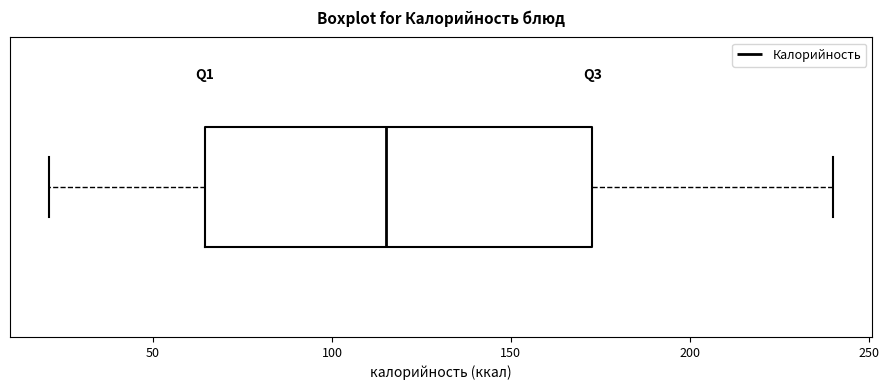

Where is the left edge of the box on the x-axis? The values are not printed on the chart, so give them approximately, as read against the axis.

65